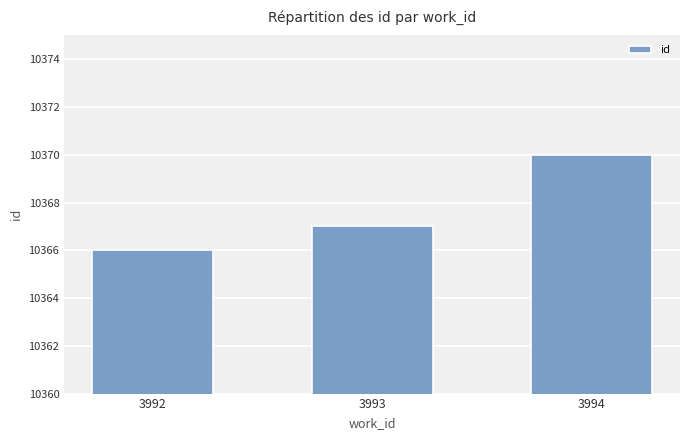

What is the average value?

10368